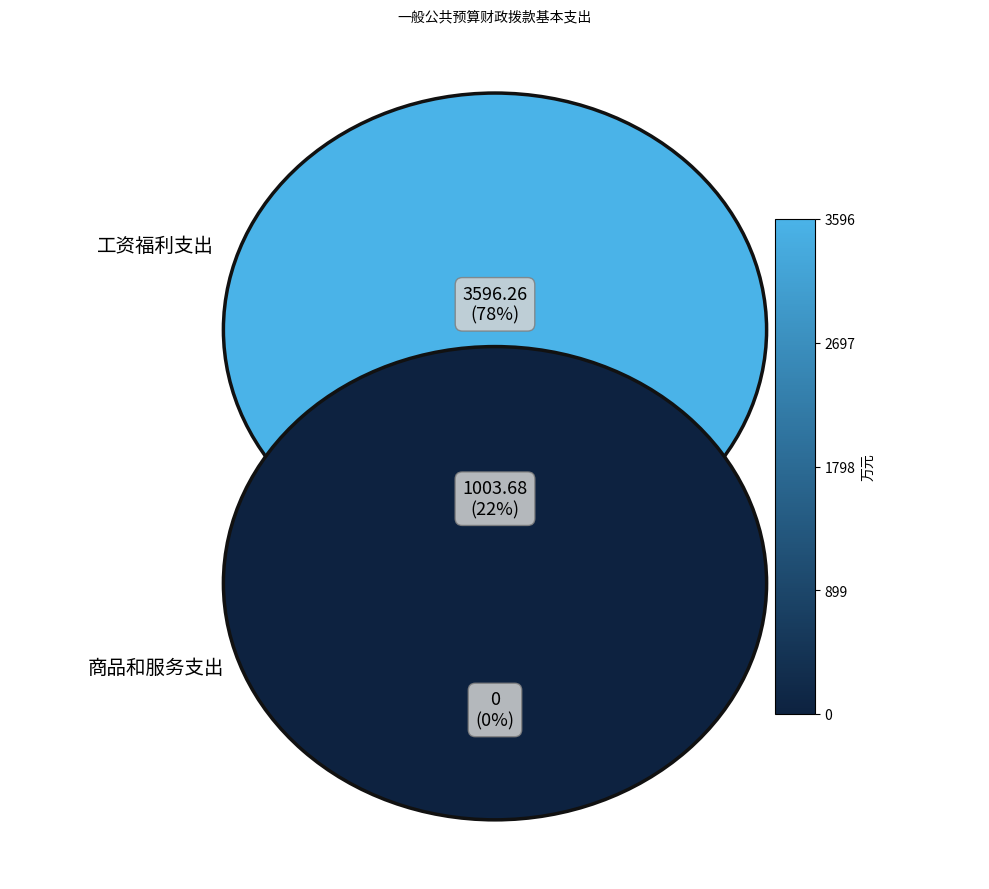

Which slice is the smallest?

商品和服务支出